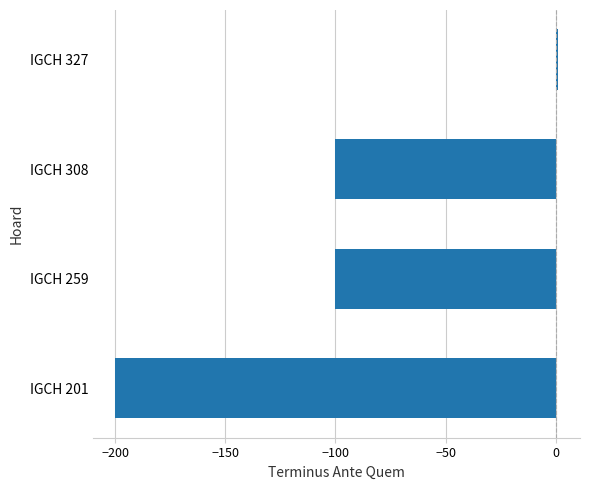

The chart shows a value of -200 at IGCH 201. True or false?

True